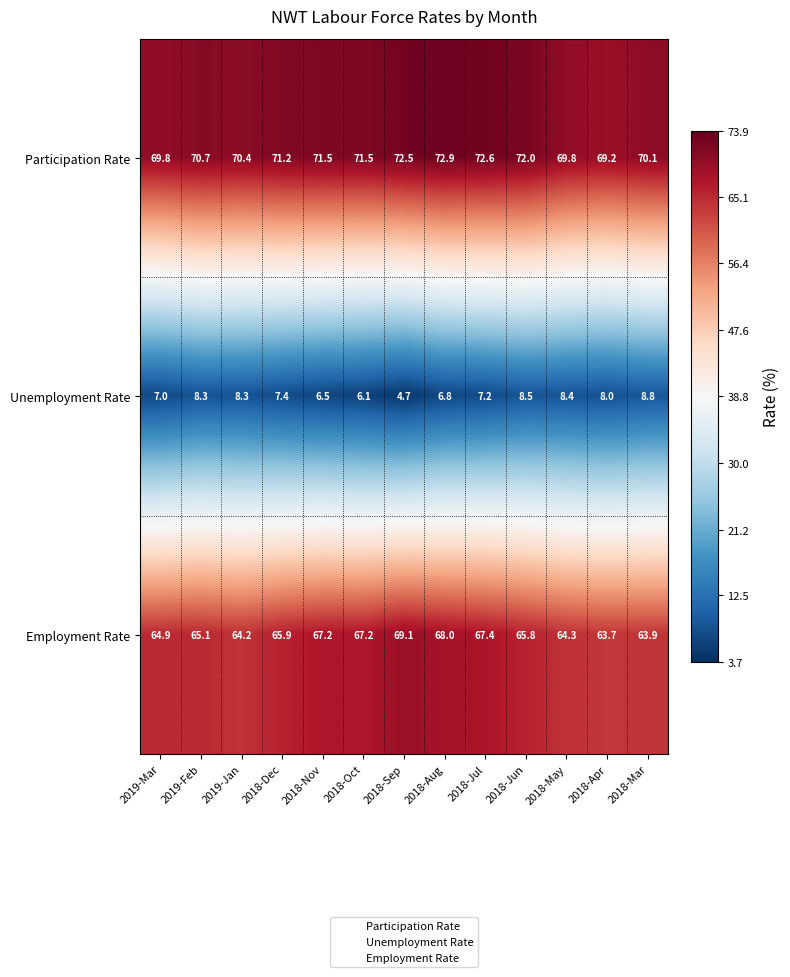

Between 2018-Jul and 2018-Mar, which series saw the biggest shift?

Employment Rate